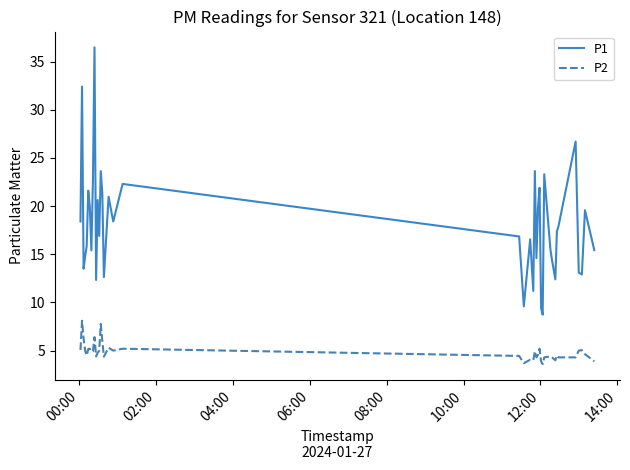

Rank the series by their average value, from highest to lowest.

P1, P2